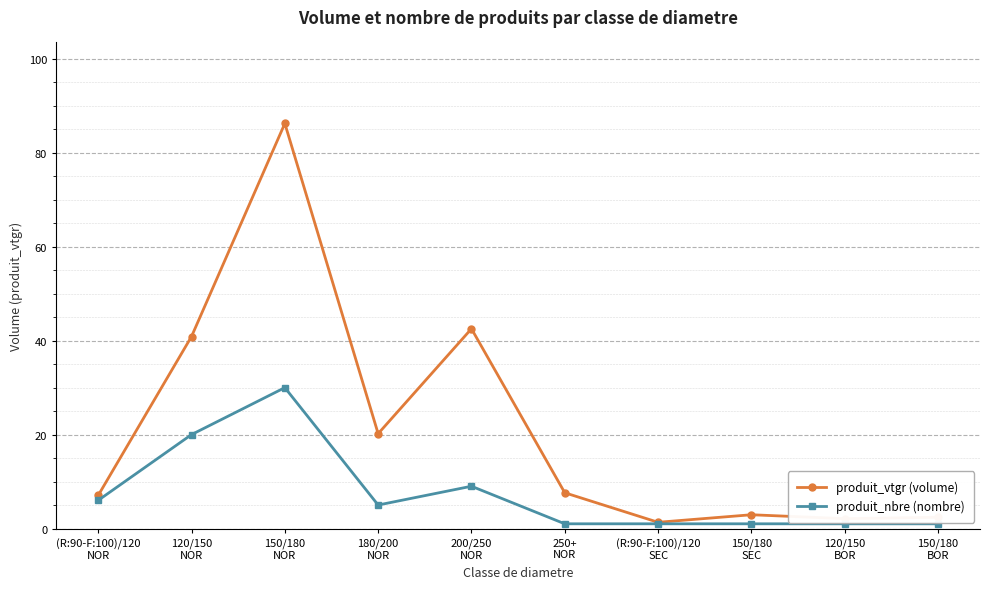

What is the average value of the produit_nbre (nombre) series?

7.5